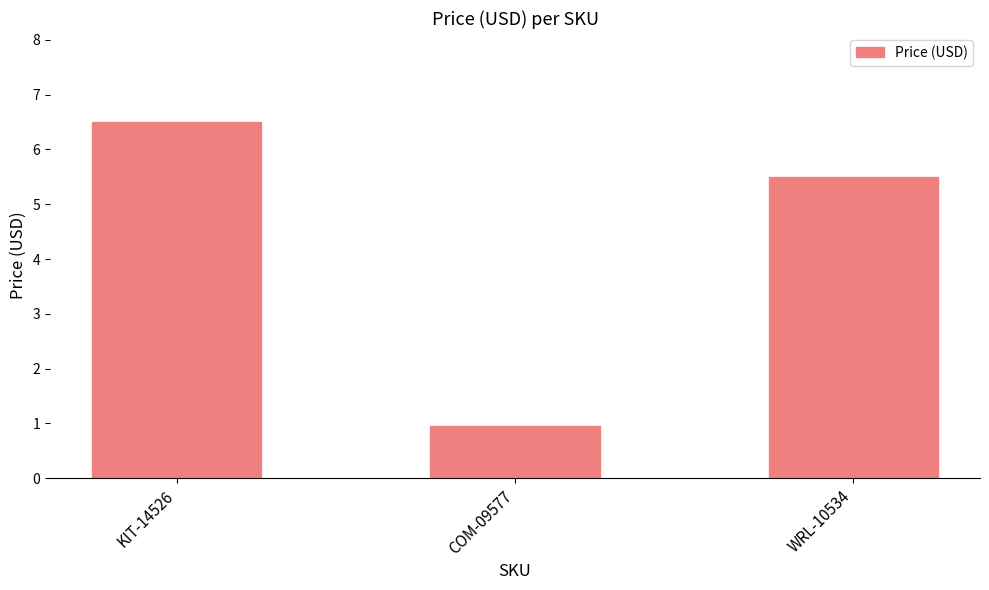

Are the bars grouped side by side (vs. stacked)?

No